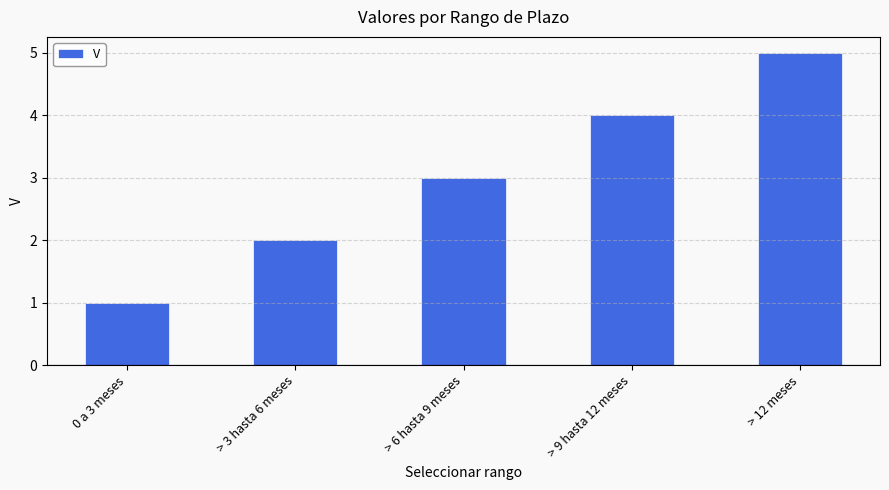

What is the label of the 2nd bar from the right?

> 9 hasta 12 meses